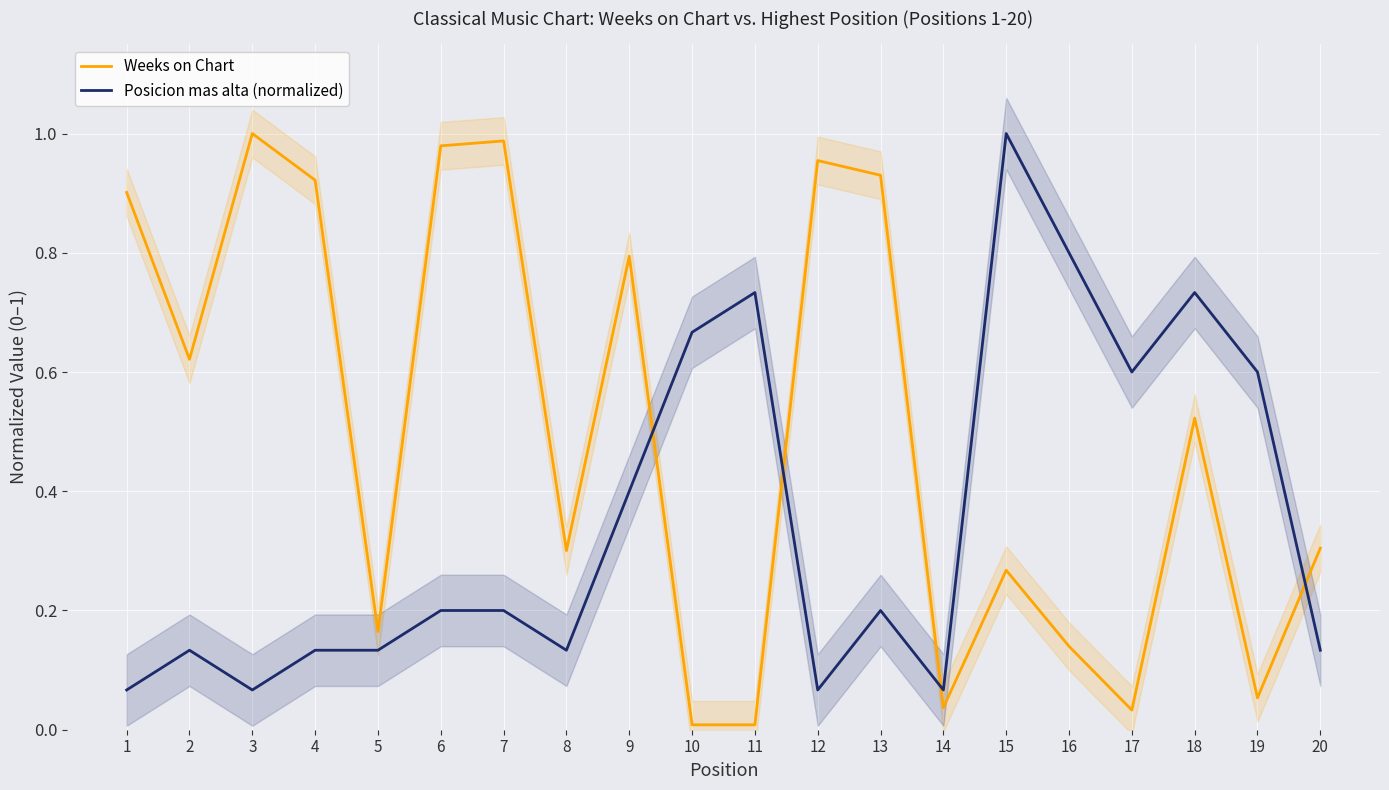

Is the value of Posicion mas alta (normalized) at 14 greater than the value of Weeks on Chart at 1?

No